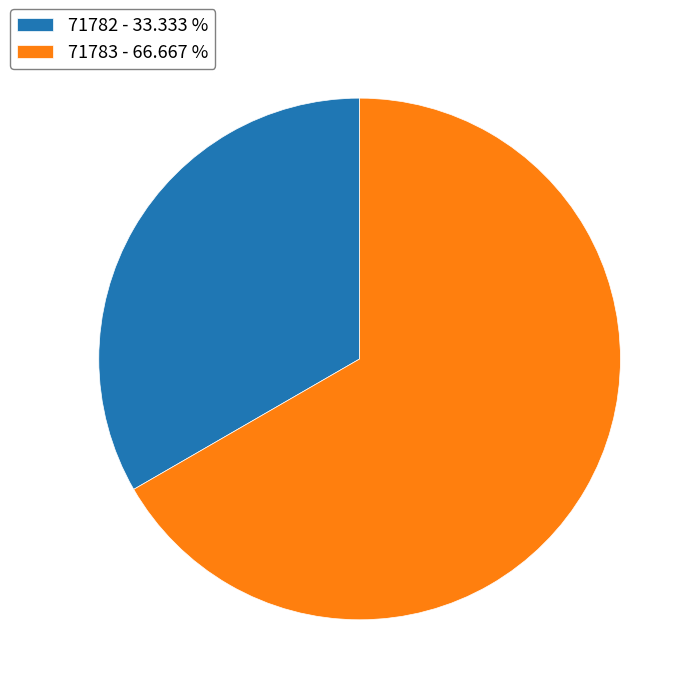

True or false: 71782 accounts for 33% of the total.

True